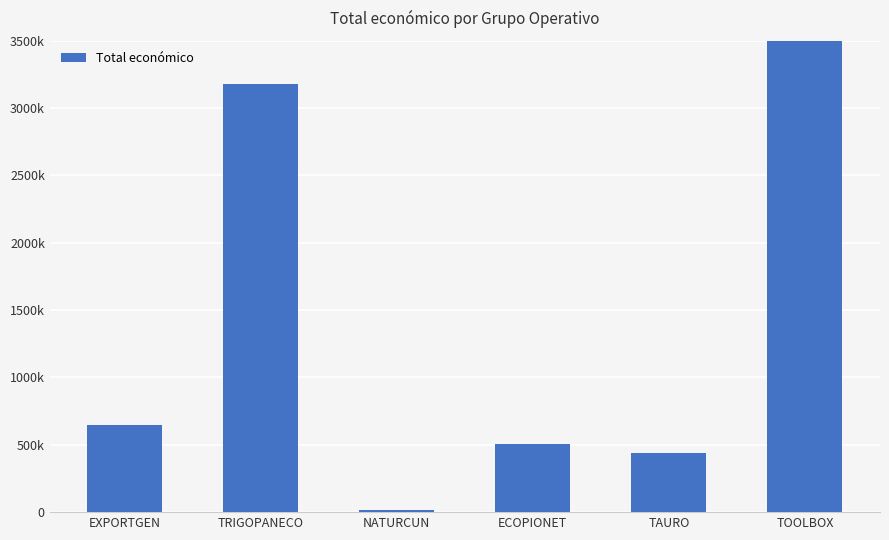

What is the change in value from NATURCUN to TAURO?

+420839